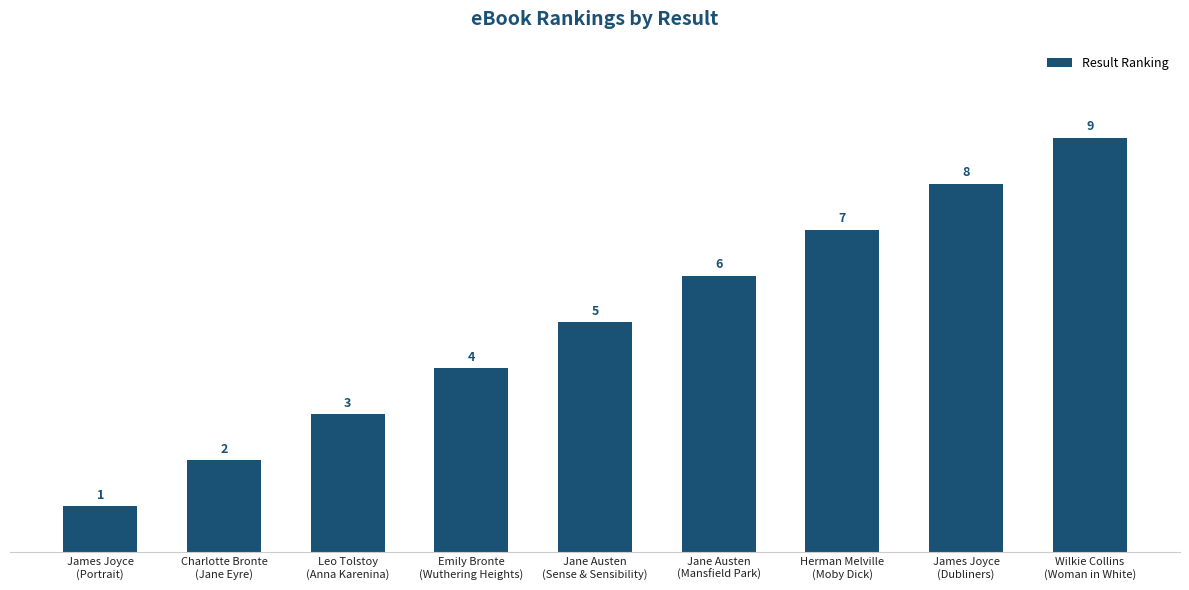

What position from the left is Jane Austen
(Mansfield Park)?

6